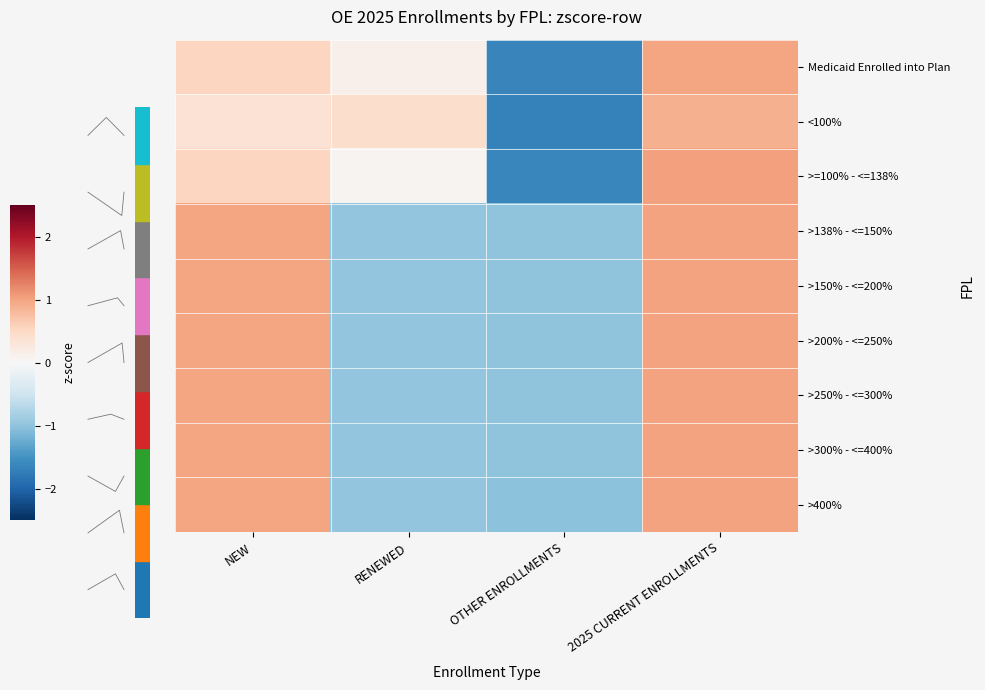

How many data points in row_6 are less than 0?

2